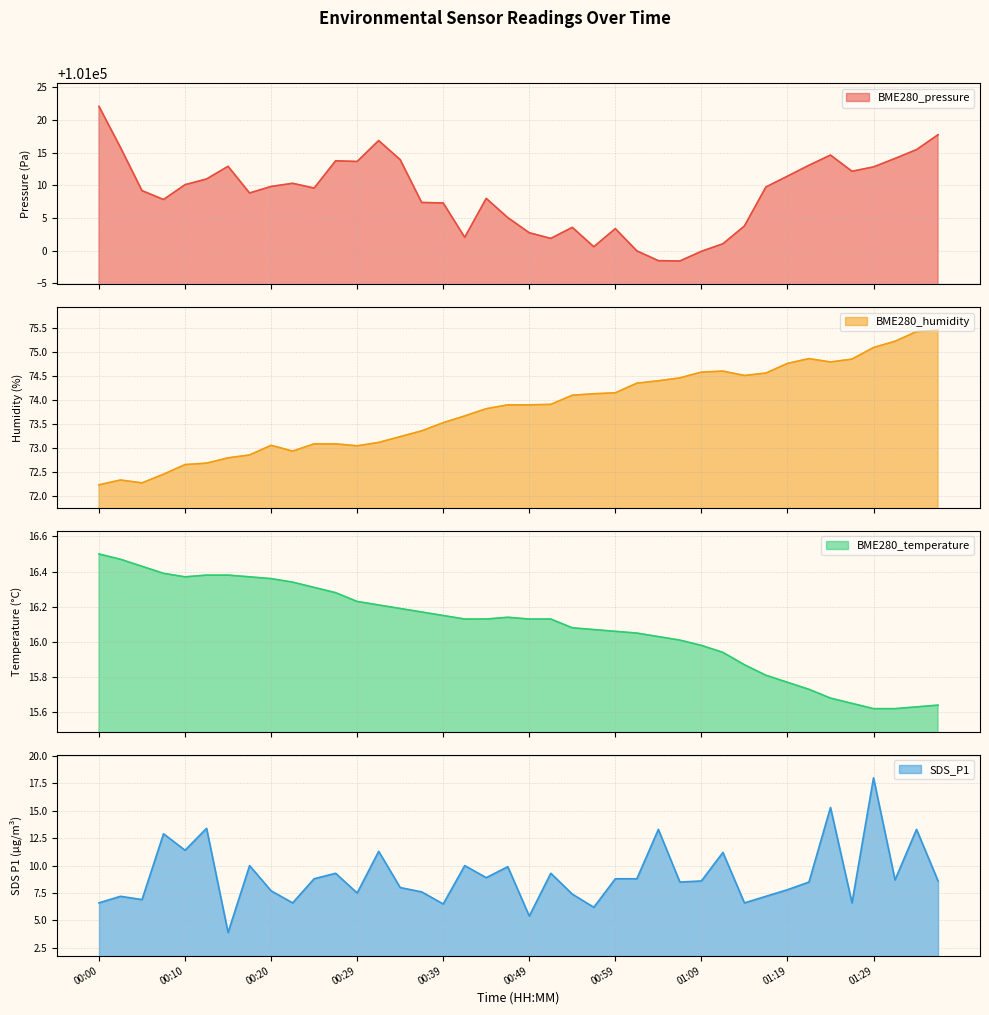

What is the difference between the highest and lowest values at 00:42?

100992.0